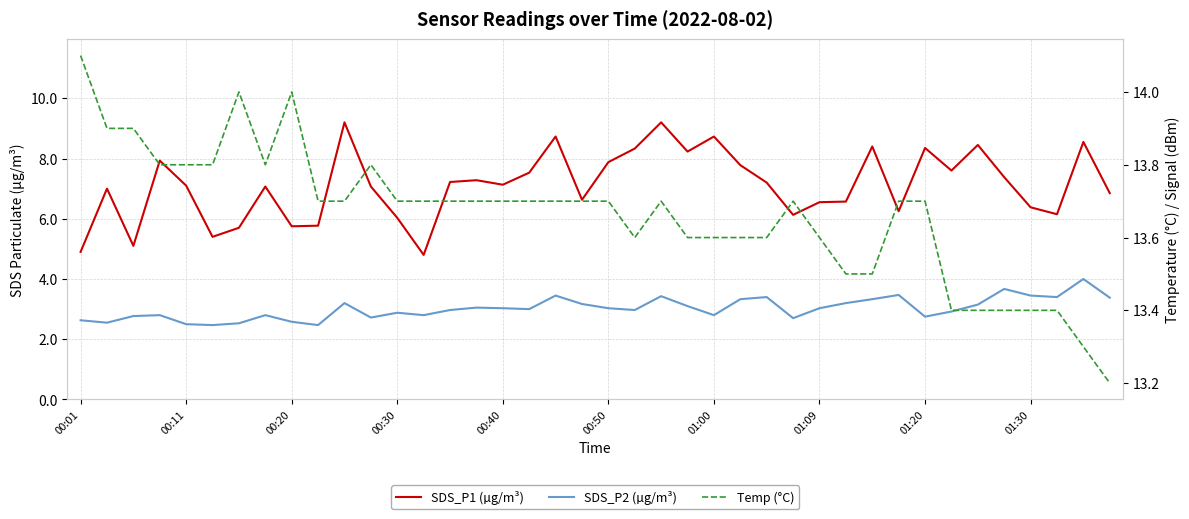

What is the difference between the highest and lowest values at 37?

10.0